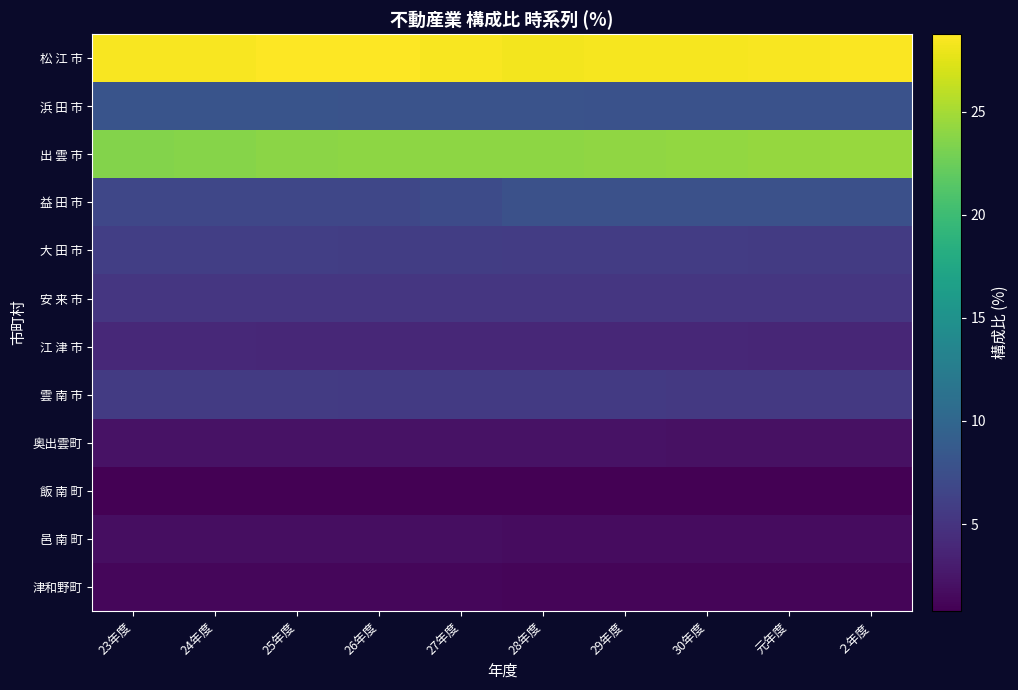

Which series changed the most between 23年度 and 26年度?

出 雲 市